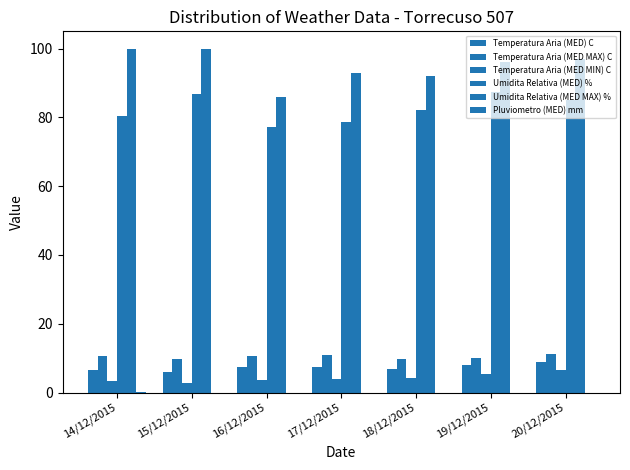

Which series has the largest total across all categories?

Umidita Relativa (MED MAX) %